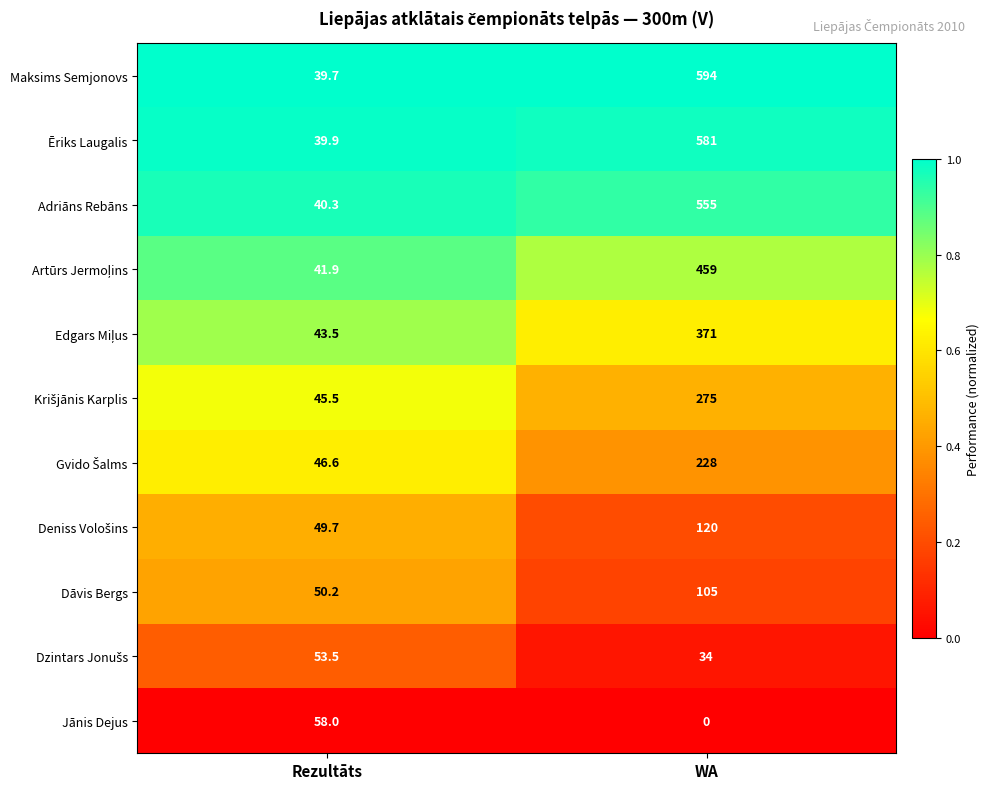

Which series has the largest total across all categories?

Maksims Semjonovs